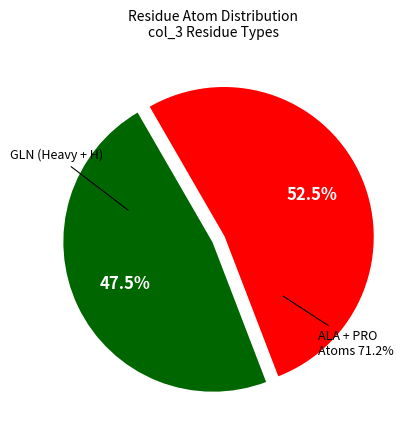

Is 4 the majority of the pie?

No